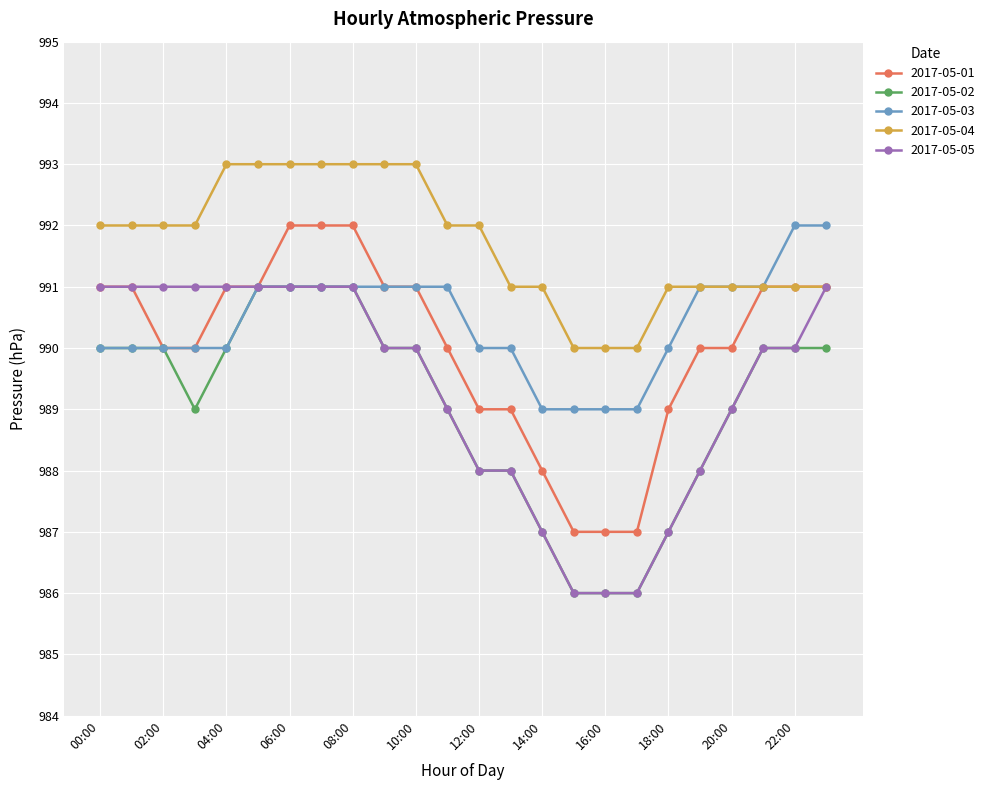

What is the lowest value of the 2017-05-04 series?

990